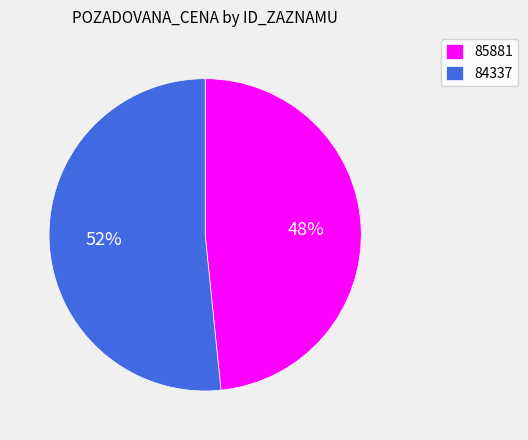

Count the number of slices in the pie.

2